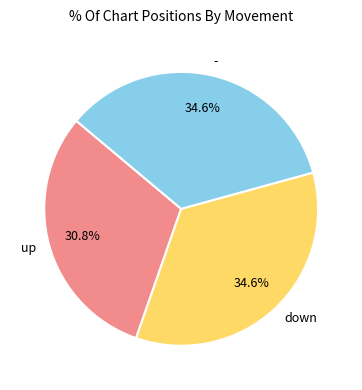

True or false: - accounts for 41% of the total.

False